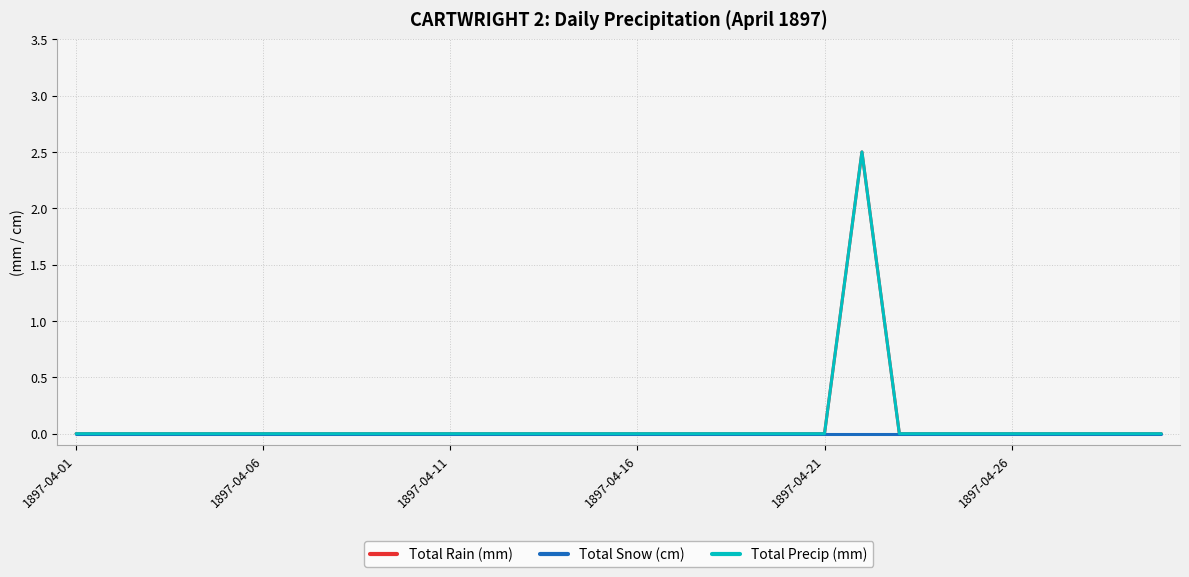

True or false: Total Snow (cm) and Total Precip (mm) cross at least once.

False